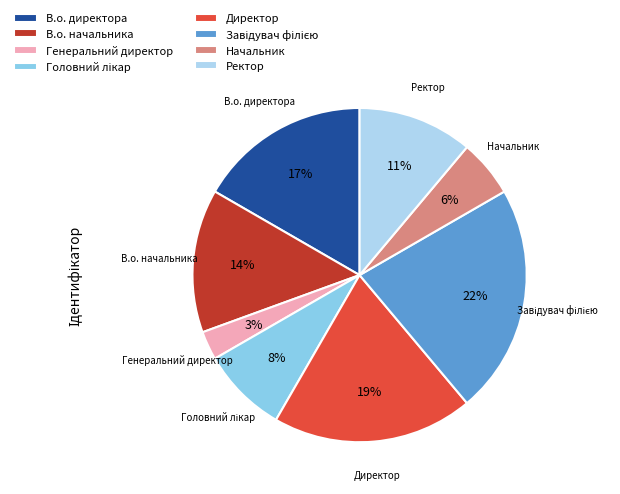

How many segments does this pie chart have?

8